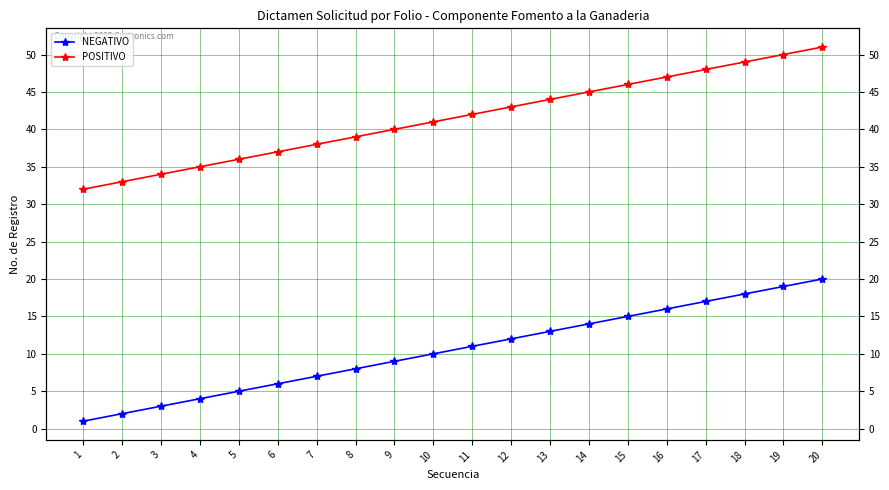

True or false: POSITIVO and NEGATIVO intersect in this chart.

False